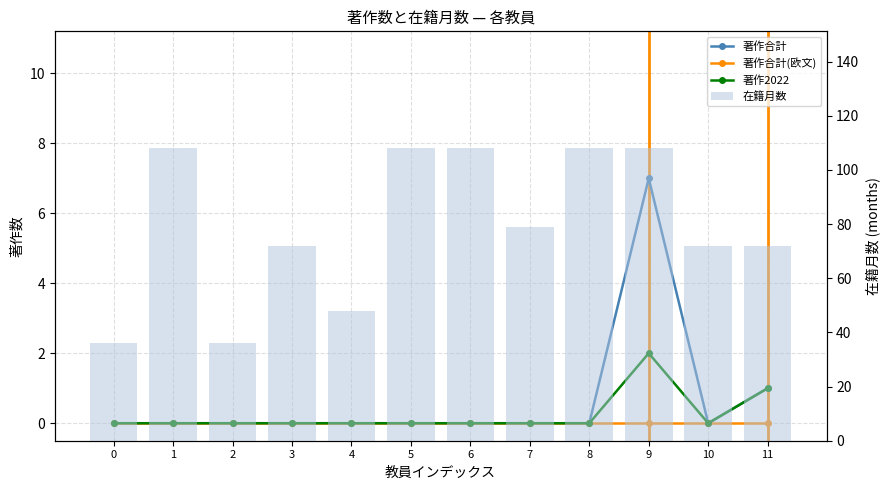

At which category is the sum across all series the highest?

9